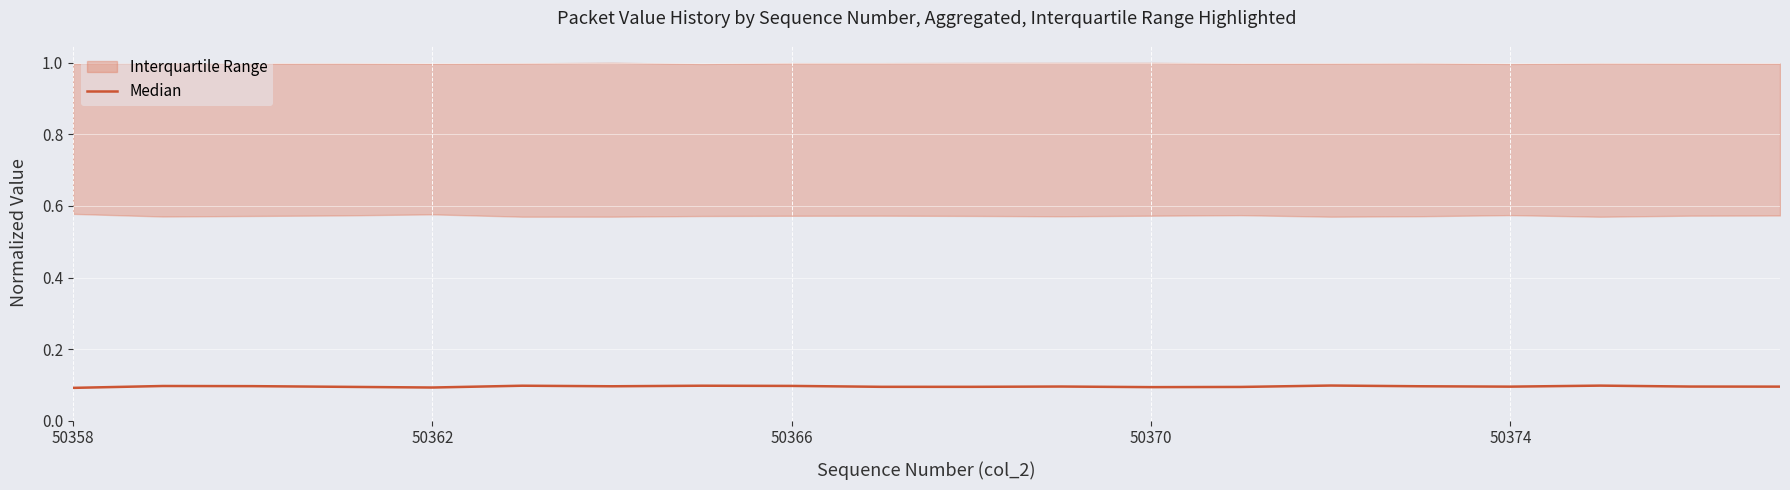

What is the average value?

0.1